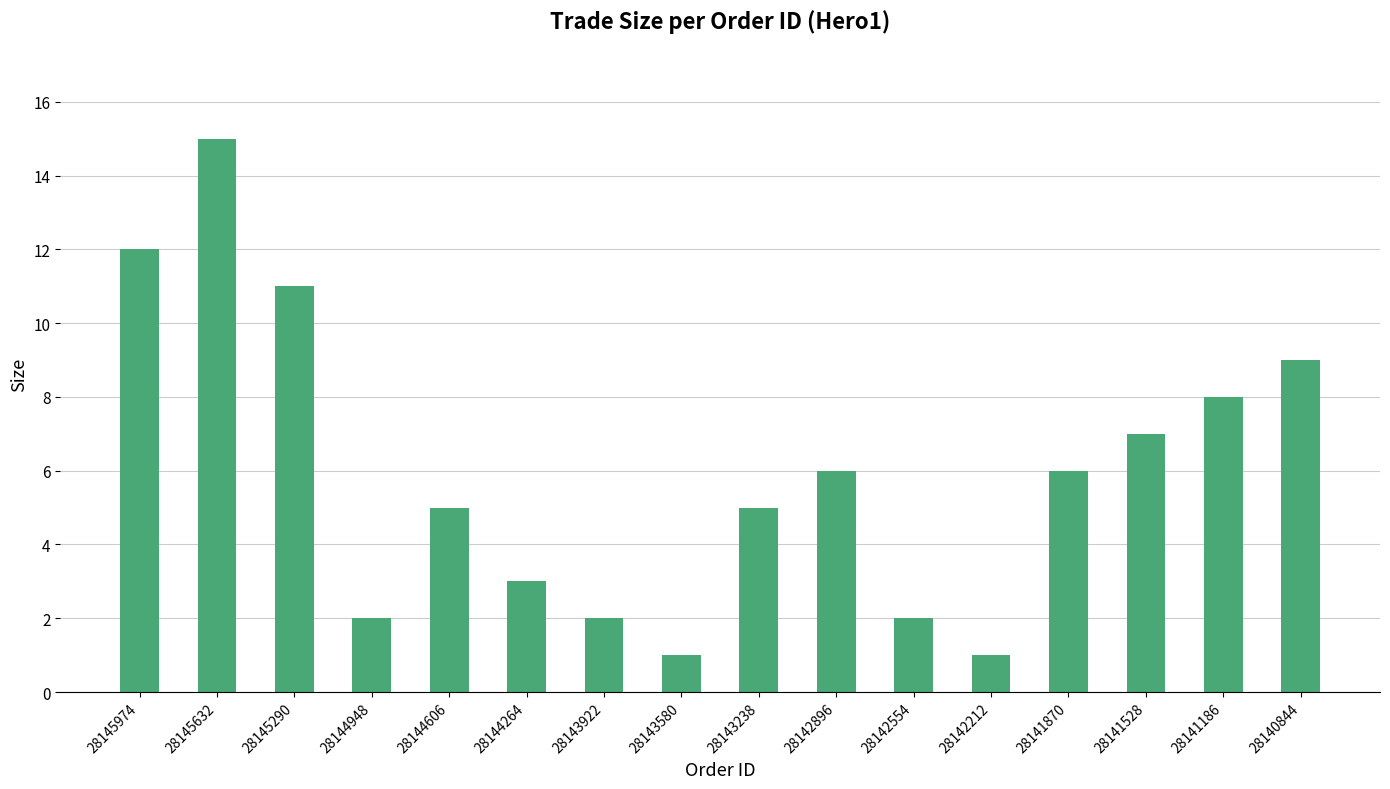

The value at 28142896 is 6. True or false?

True